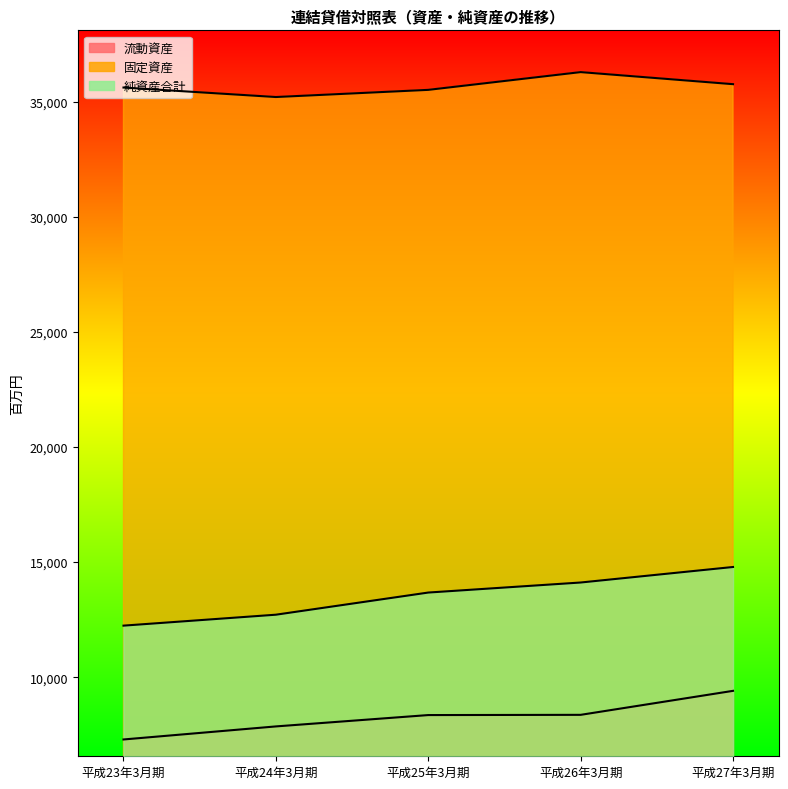

Between 平成26年3月期 and 平成27年3月期, which is larger?

平成27年3月期